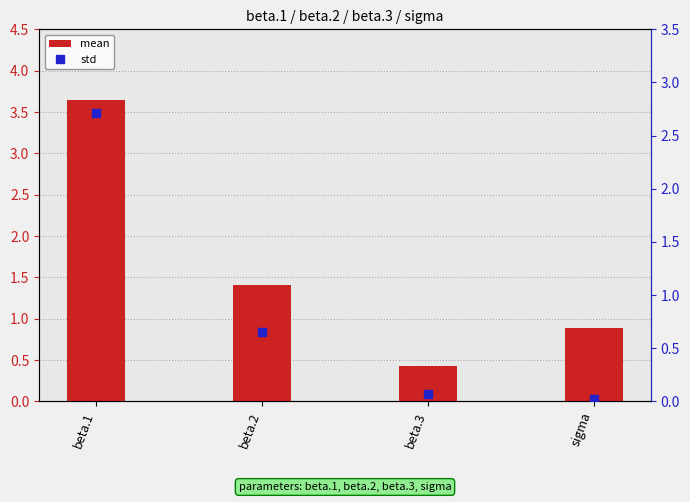

Does the chart contain stacked bars?

No